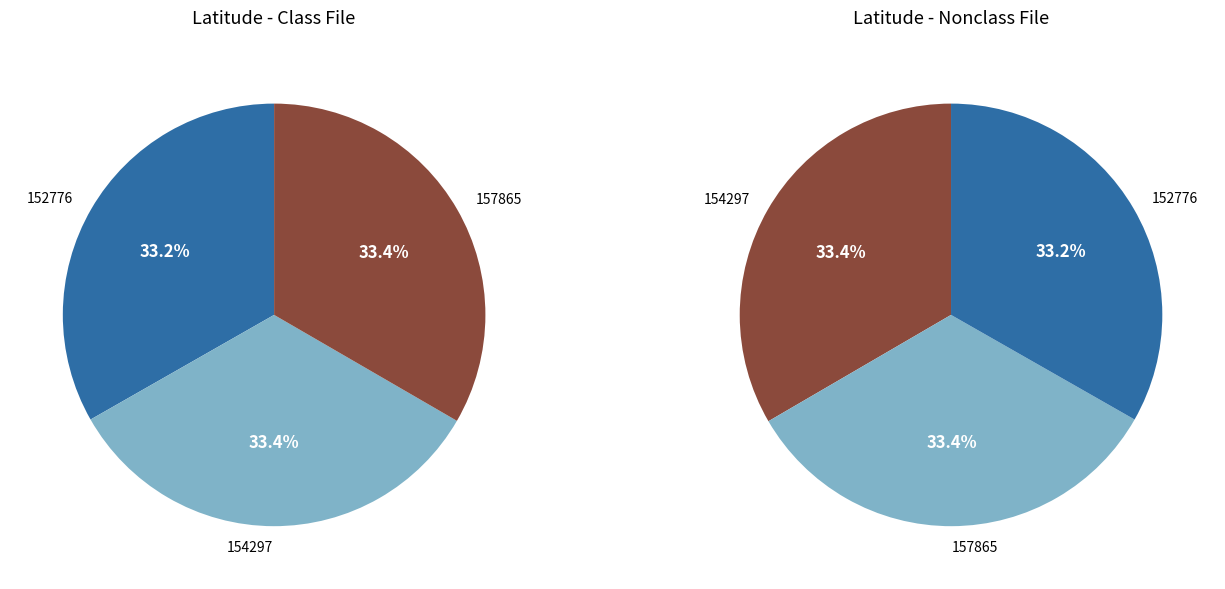

How many slices are in this pie chart?

3